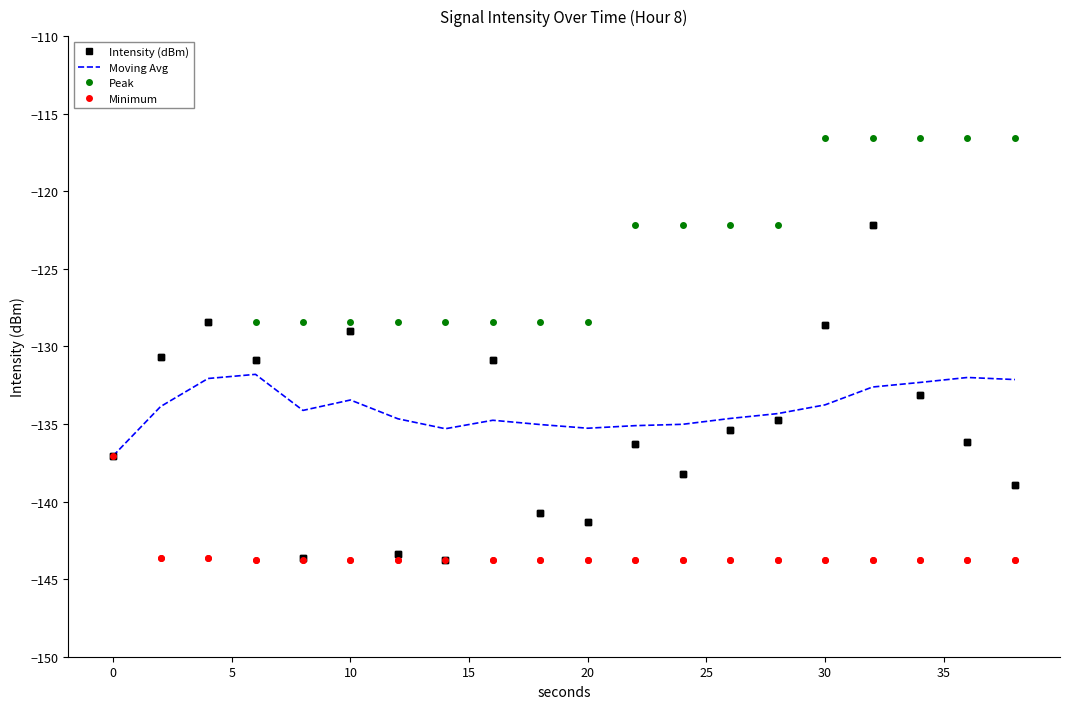

Which series has the largest total across all categories?

Peak